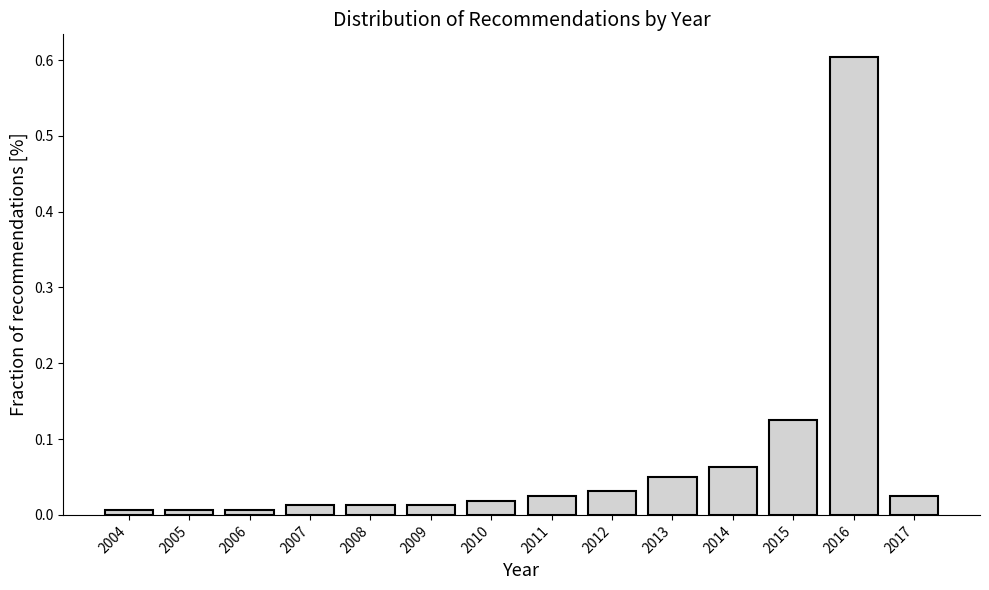

Is it true that the value at 2009 is 0.0?

True